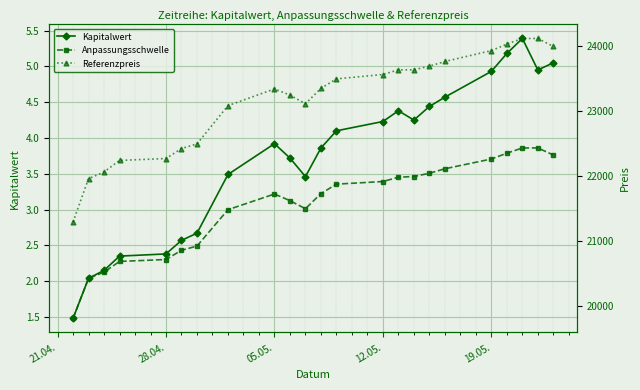

What is the minimum value for Kapitalwert?

1.5